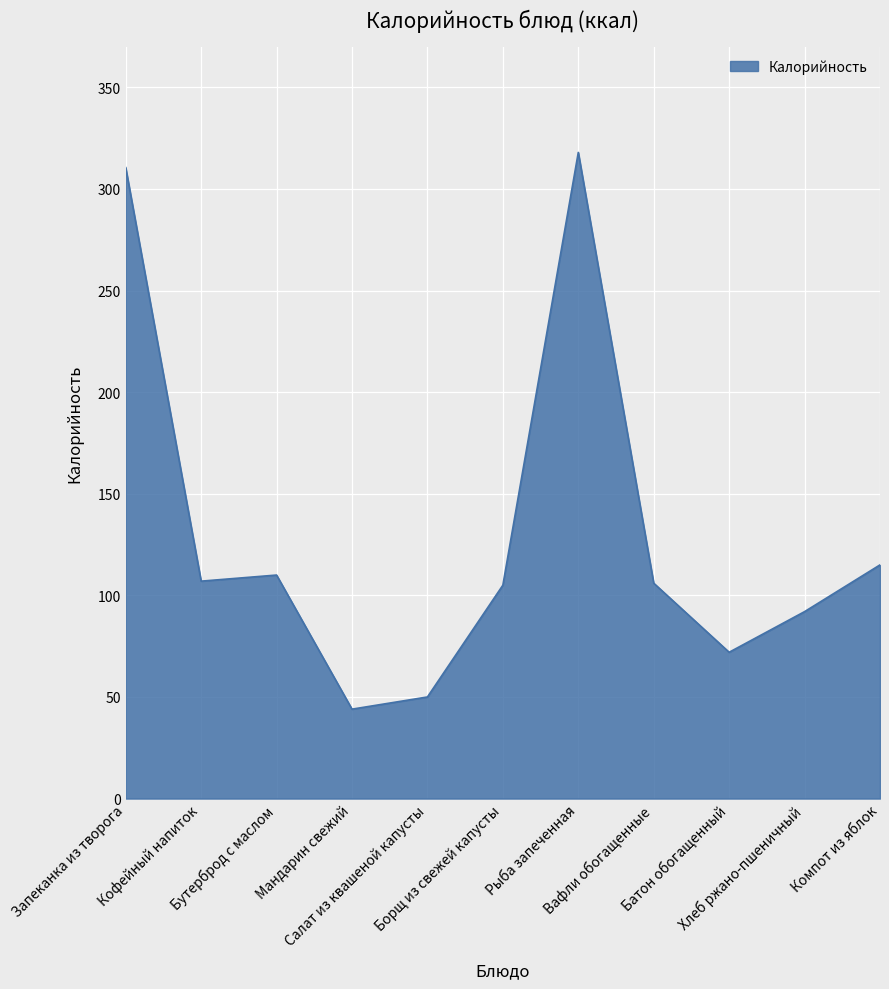

What is the minimum value shown in the chart?

44.0